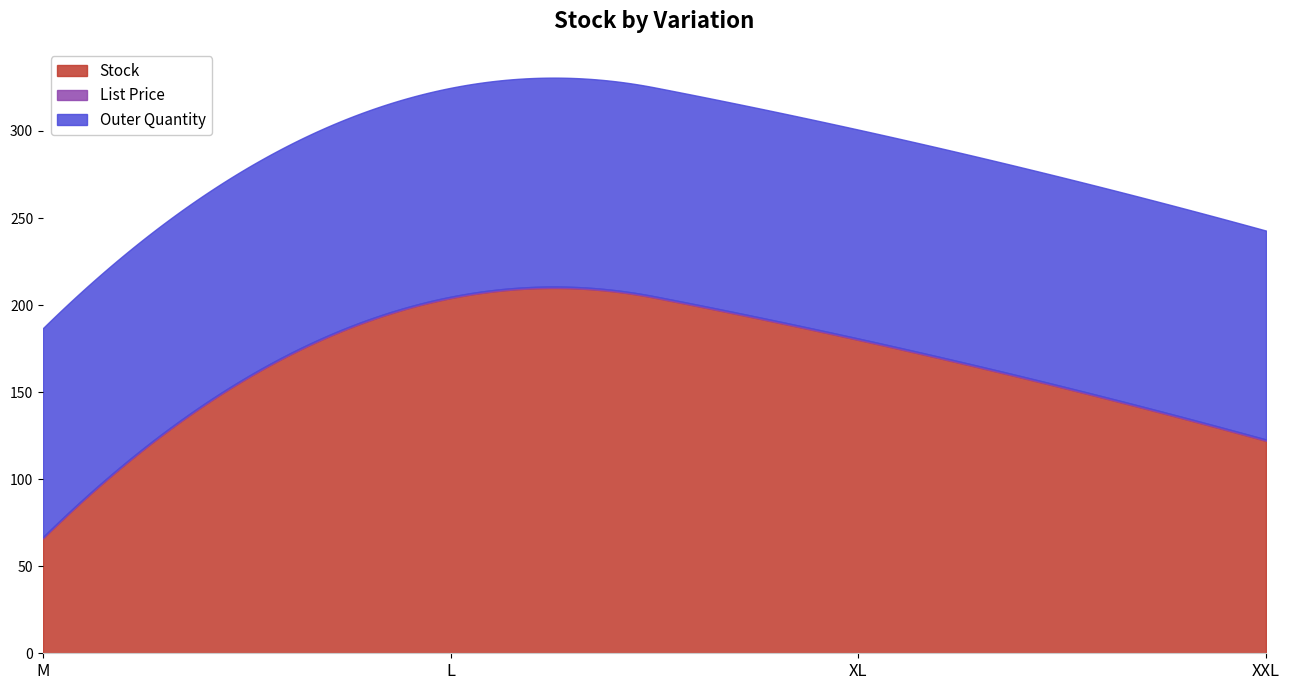

True or false: List Price and Outer Quantity intersect in this chart.

False